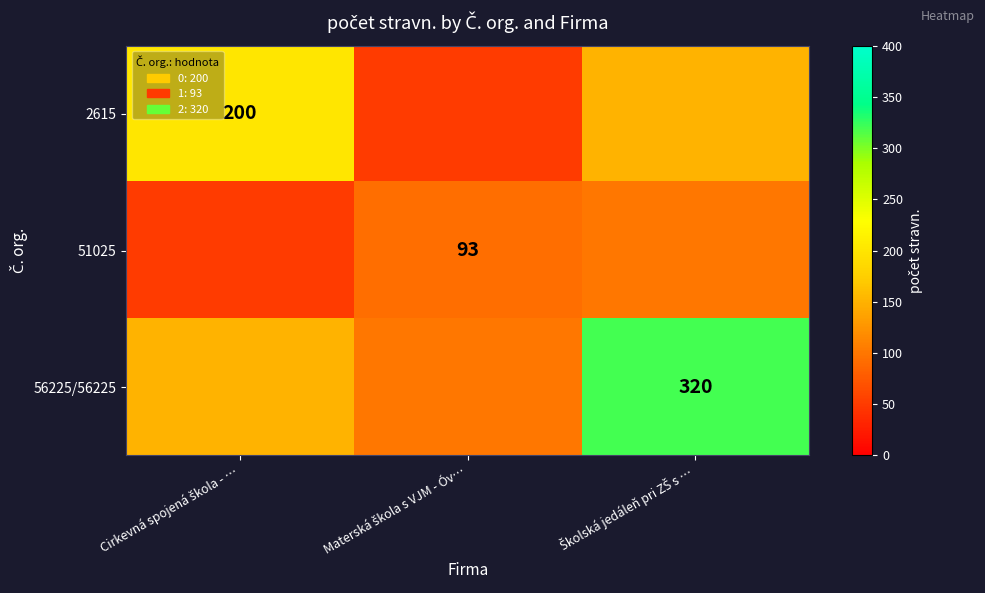

Which series has the widest spread of values?

56225/56225